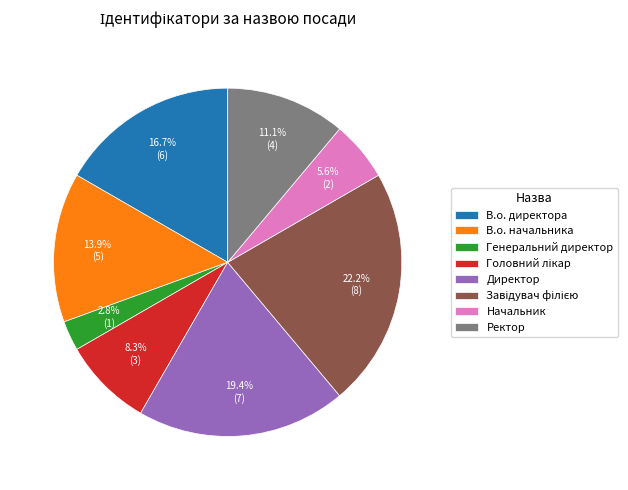

Which slice is the smallest?

Генеральний директор